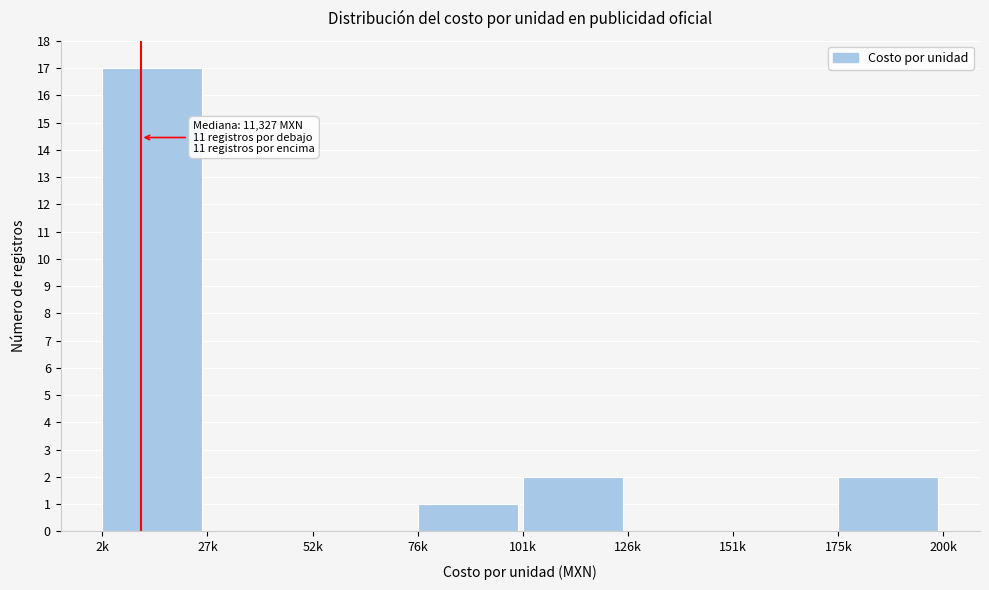

Reading left to right, transcribe all the data shown in this chart.

2k=17	27k=0	52k=0	76k=1	101k=2	126k=0	151k=0	175k=2